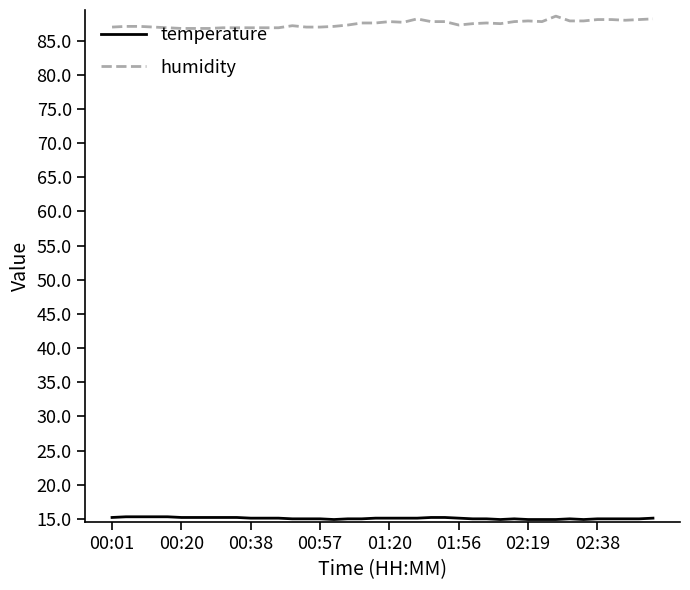

What is the highest value of the humidity series?

88.6